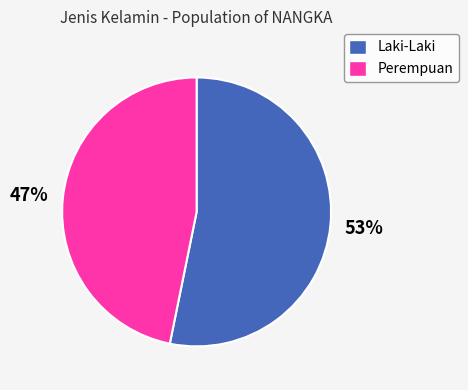

True or false: Perempuan accounts for 47% of the total.

True